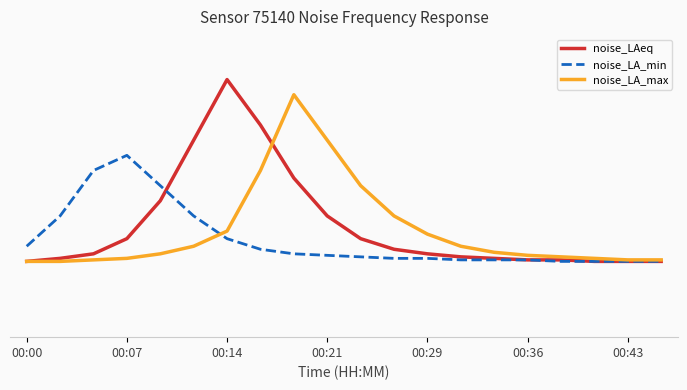

Does the chart have visible grid lines?

No